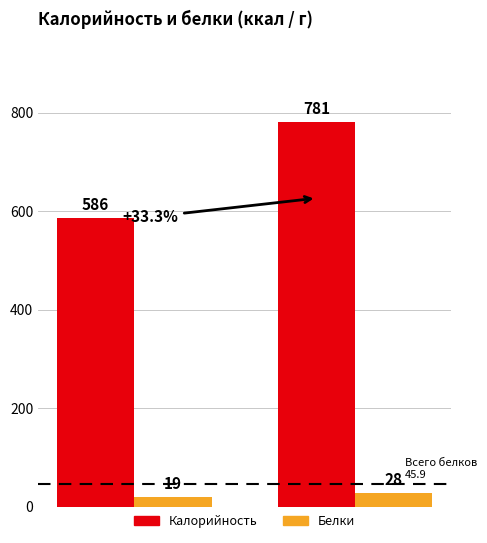

What is the value of the Калорийность bar at the 1st from the left?

585.8